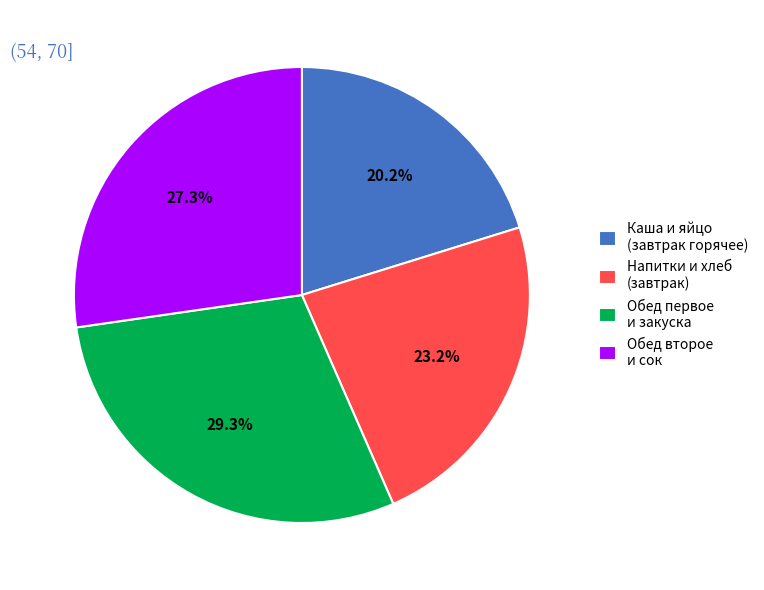

Which category has the biggest portion of the pie?

Обед первое и закуска